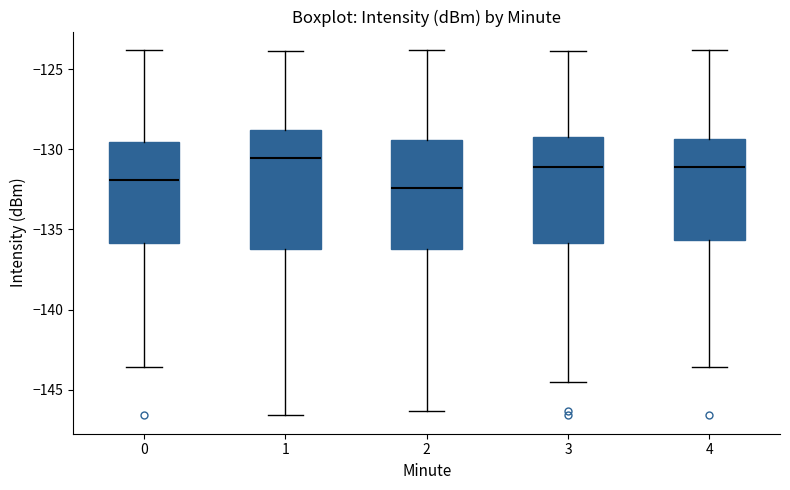

Reading left to right, read every box against the y-axis: the position of its median line, the range the box covers, and the ends of its whiskers. The values are not printed on the chart, so give them approximately, as read against the axis.

0: median -132.0, box -136.0 to -129.5, whiskers -143.5 to -124.0
1: median -130.5, box -136.5 to -129.0, whiskers -146.5 to -124.0
2: median -132.5, box -136.0 to -129.5, whiskers -146.5 to -124.0
3: median -131.0, box -136.0 to -129.0, whiskers -144.5 to -124.0
4: median -131.0, box -135.5 to -129.5, whiskers -143.5 to -124.0